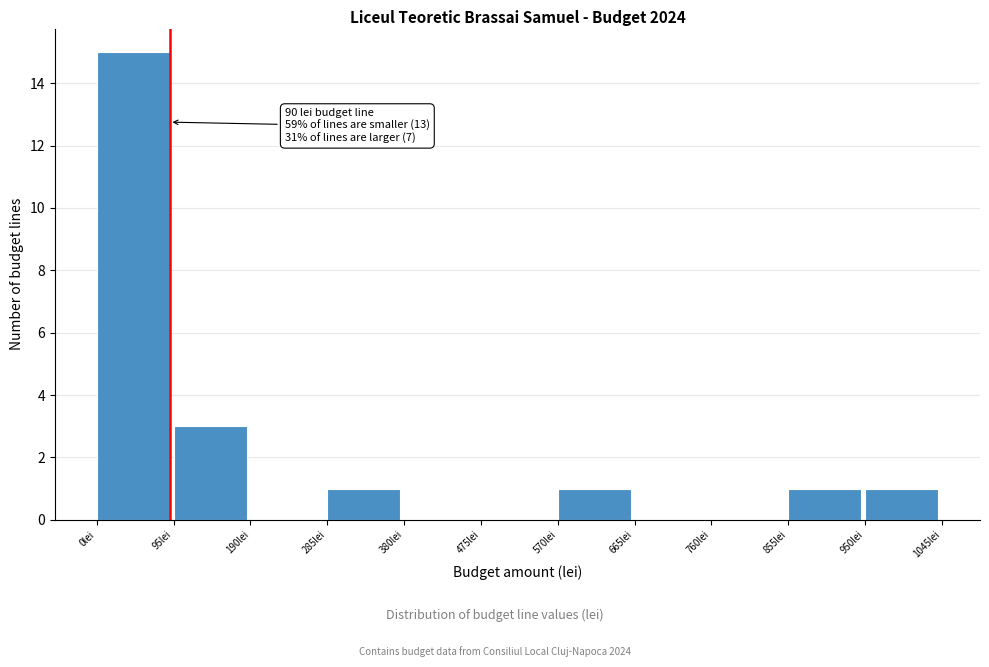

Over which range of the x-axis is the bar tallest?

0 to 95